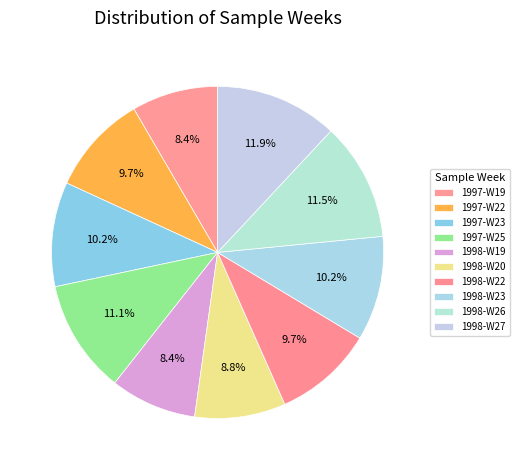

Do 1998-W22 and 1998-W20 together represent more than half of the pie?

No